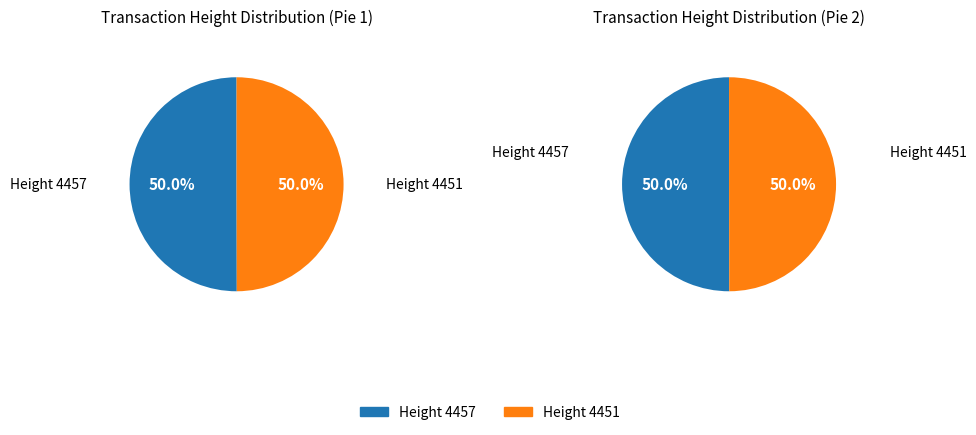

Which category accounts for the majority?

4457